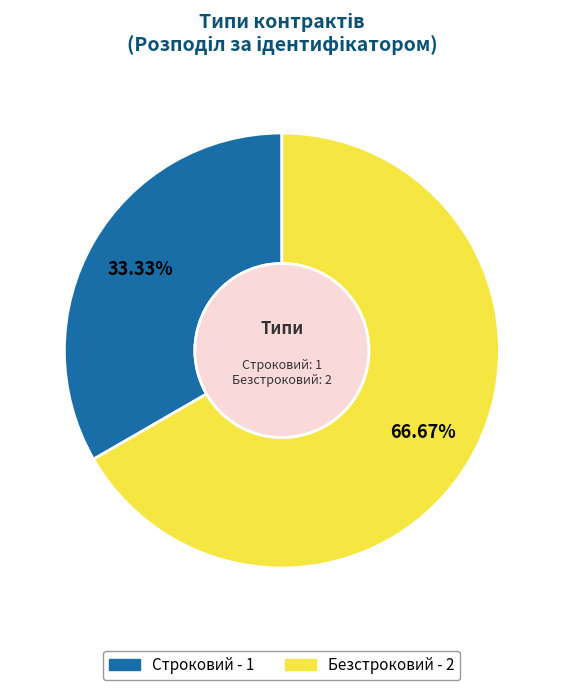

Count the number of slices in the pie.

2